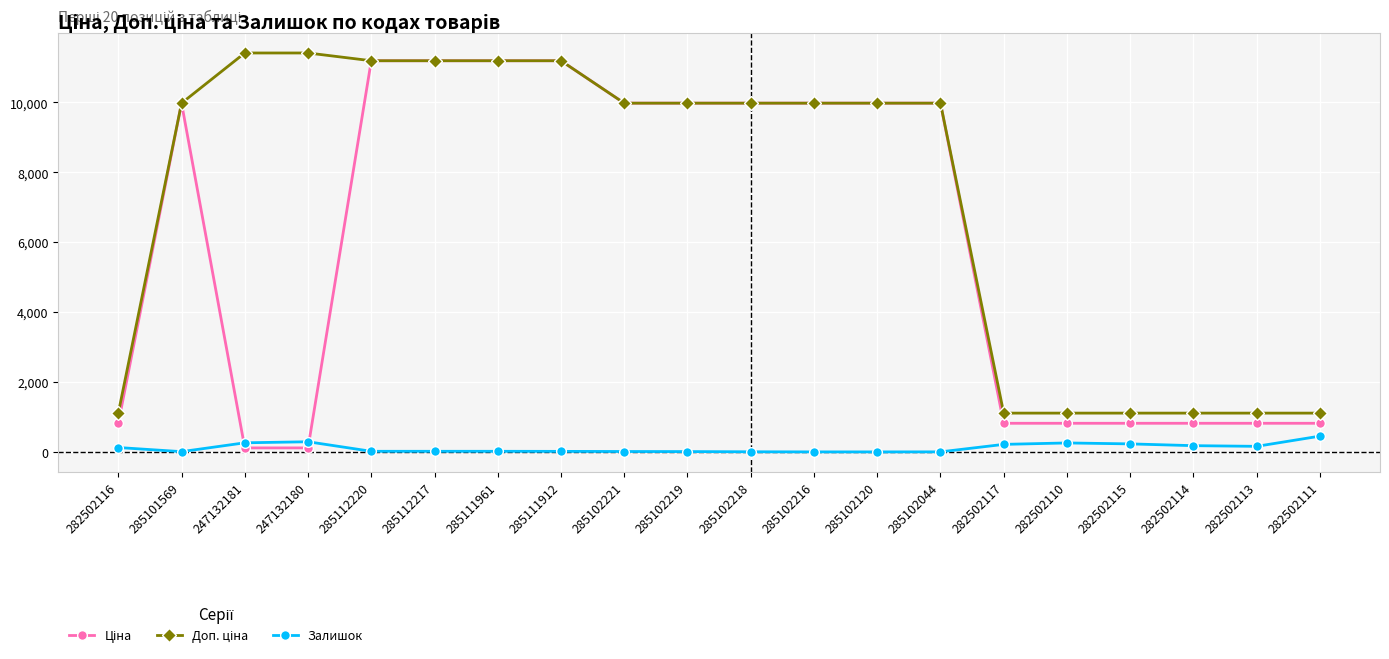

What is the spread (max minus min) of values at 282502110?

853.2